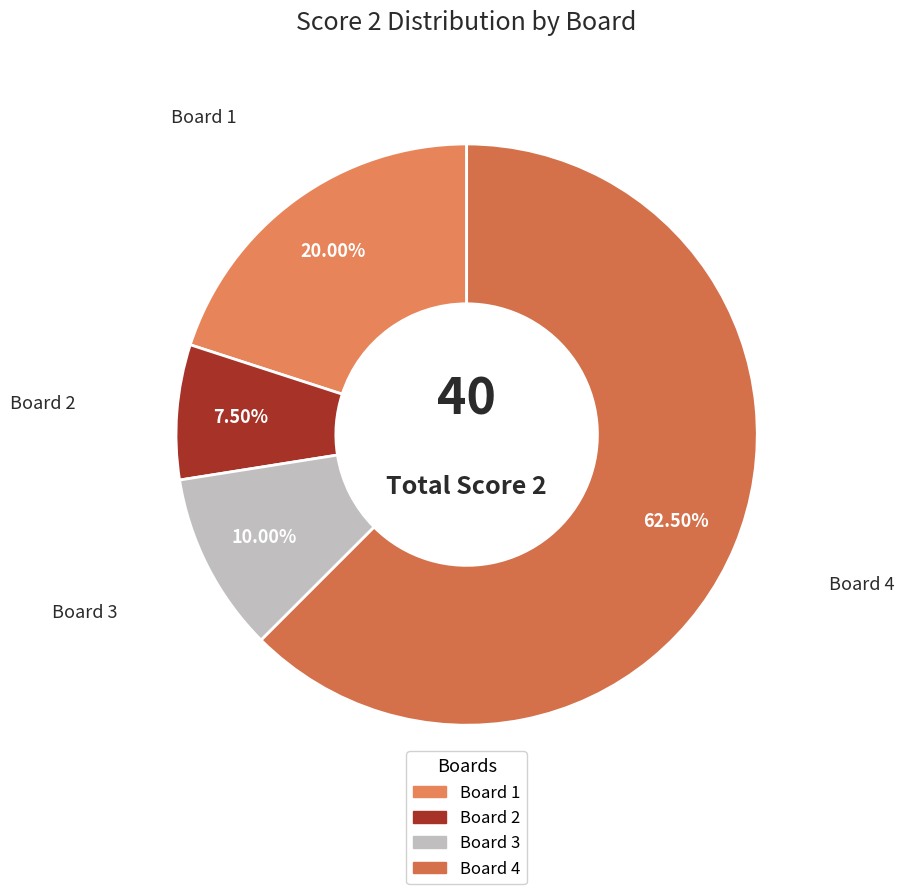

Which slice represents more than half of the pie?

Board 4